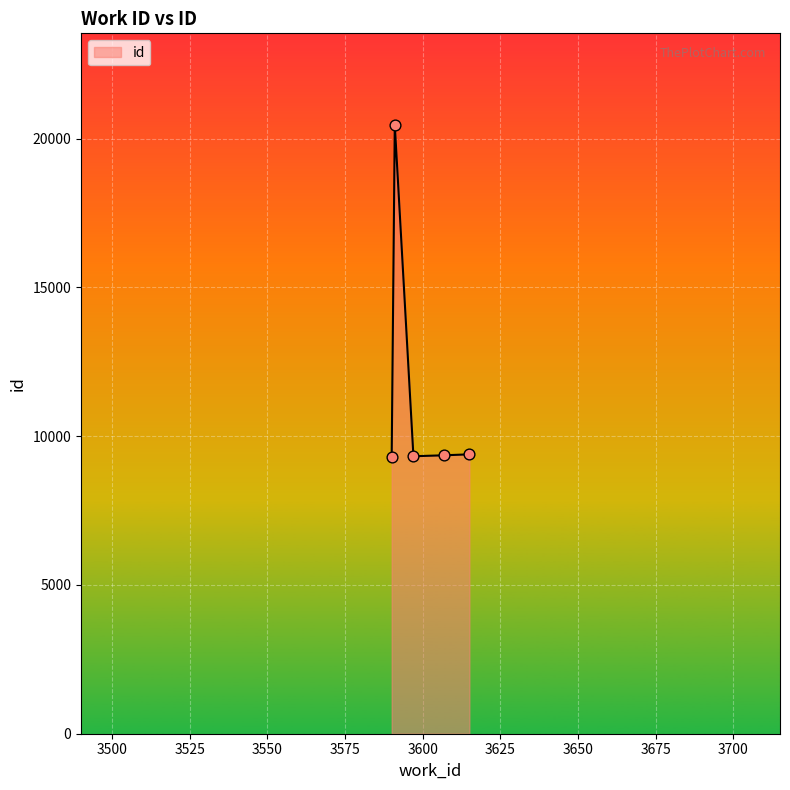

What is the difference between the maximum and minimum values?

11170